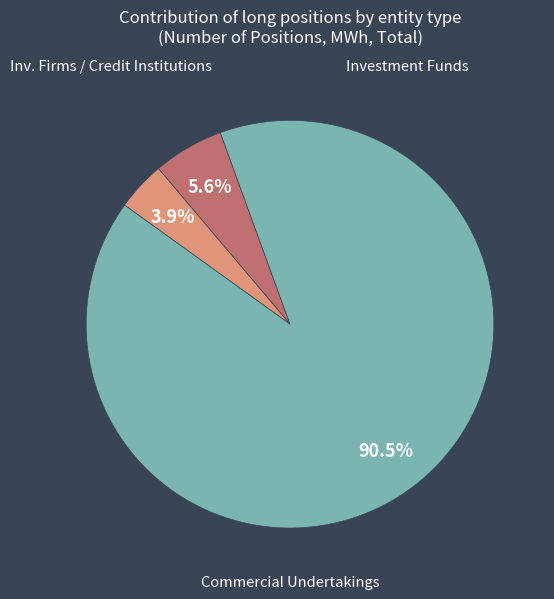

Is there a majority slice in this chart?

Yes